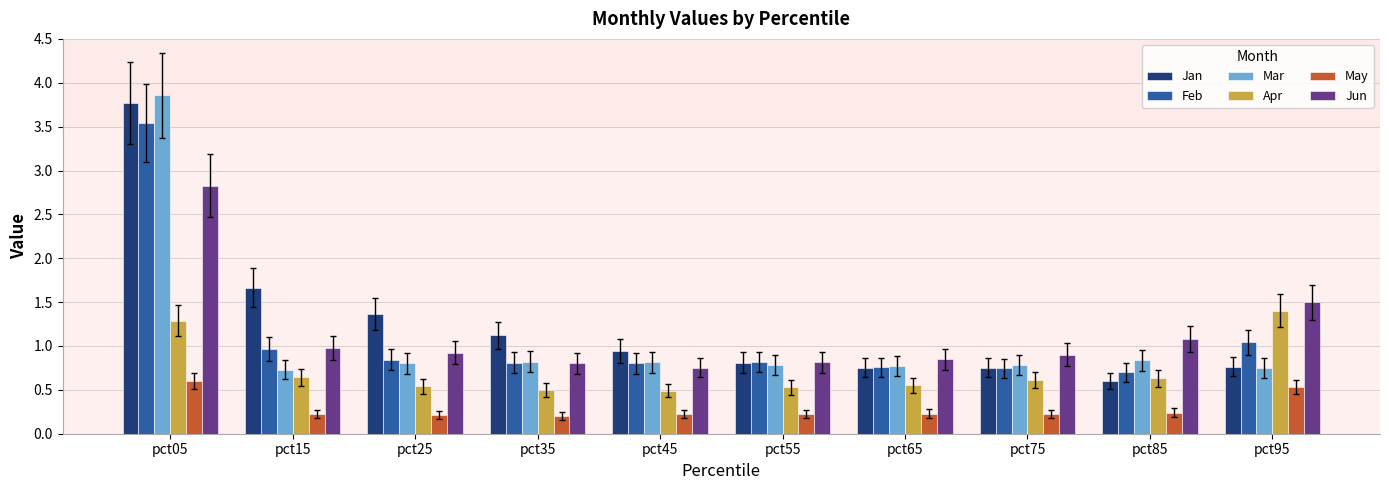

The Apr series shows 0.6 at pct15. True or false?

True